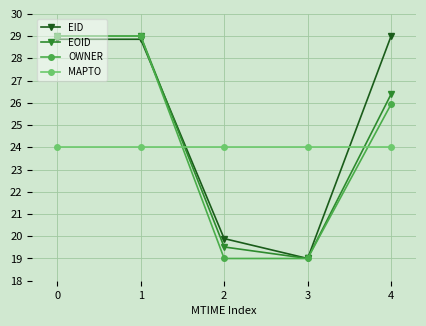

What is the value of the OWNER point at the 1st from the left?

29.0